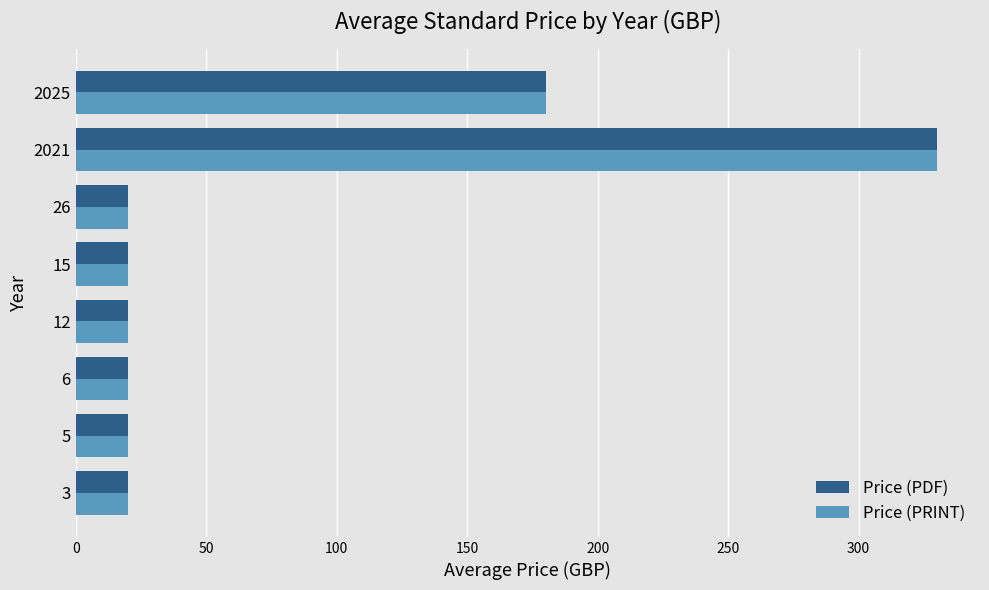

Is the value of Price (PRINT) at 6 greater than the value of Price (PDF) at 2025?

No